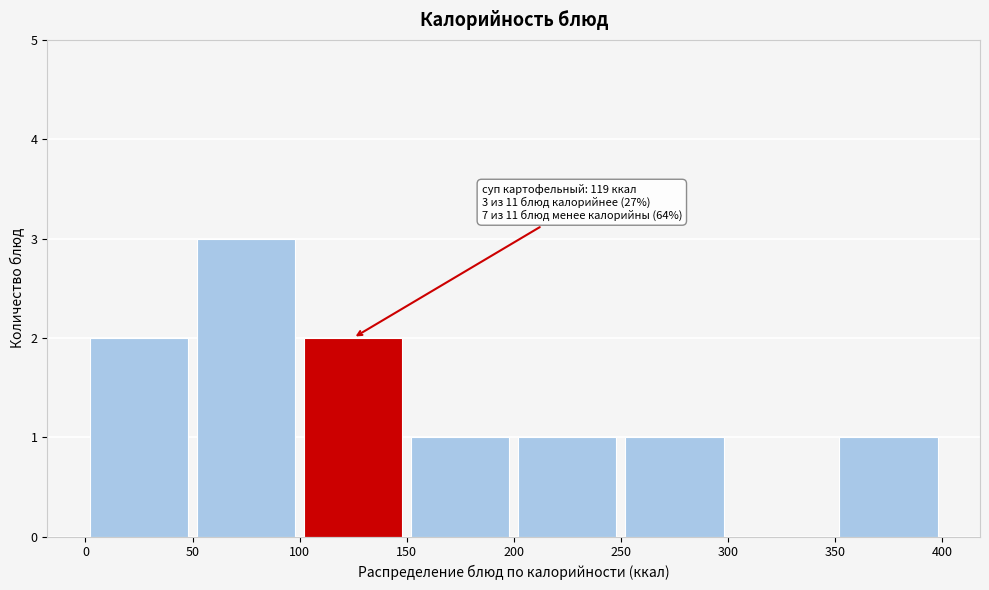

Which range on the x-axis has the tallest bar?

50 to 100